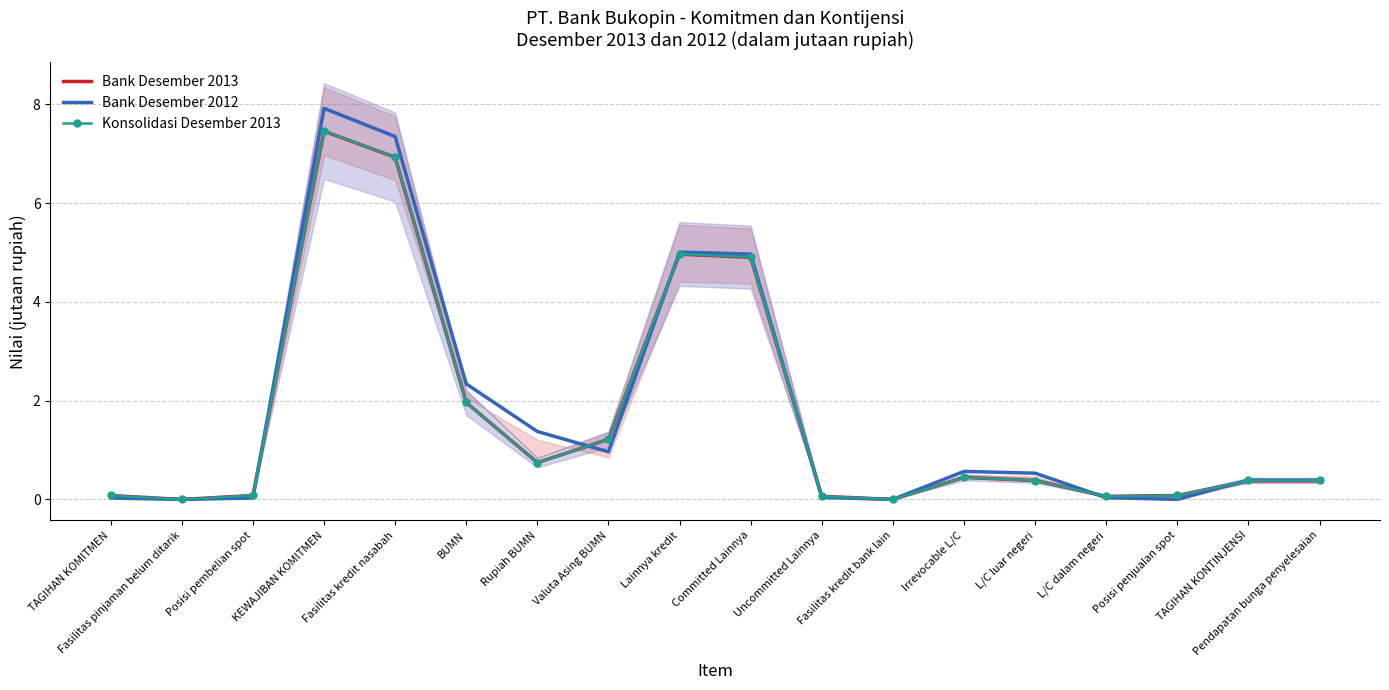

How many distinct data groups are displayed?

3